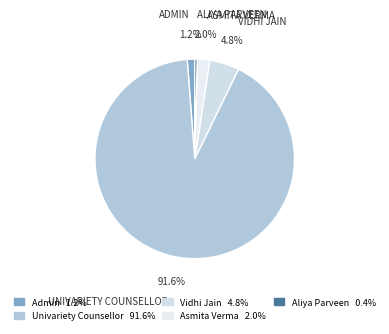

What is the majority slice?

Univariety Counsellor